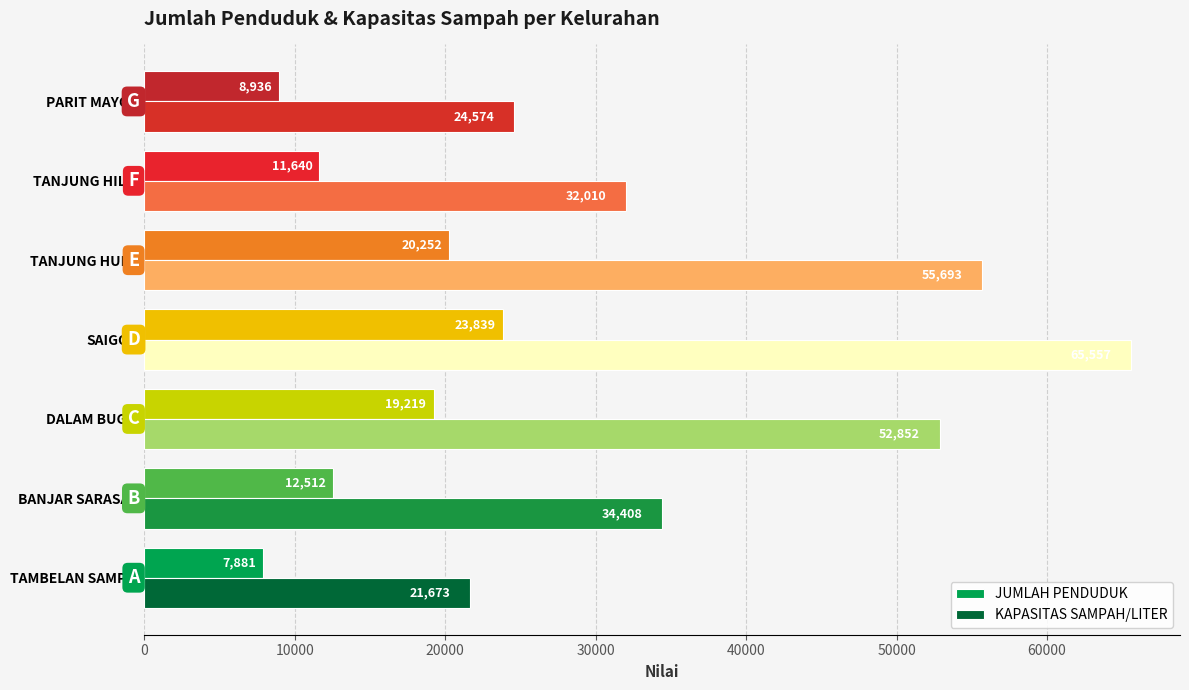

What is the difference between the maximum and minimum values in the JUMLAH PENDUDUK series?

15958.0